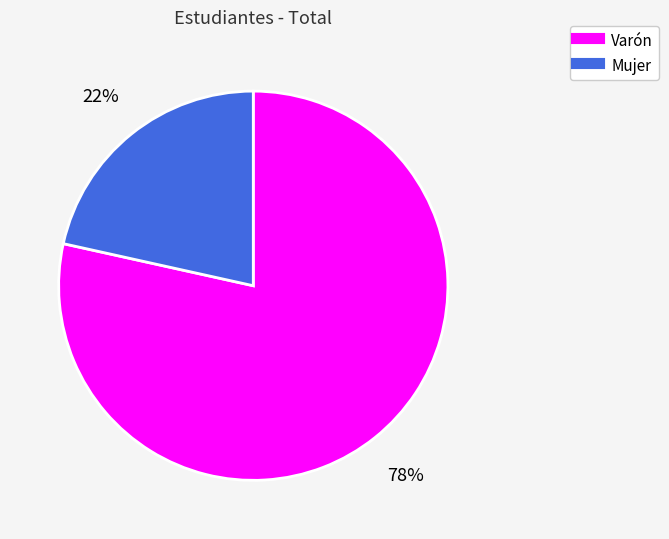

How many slices are in this pie chart?

2